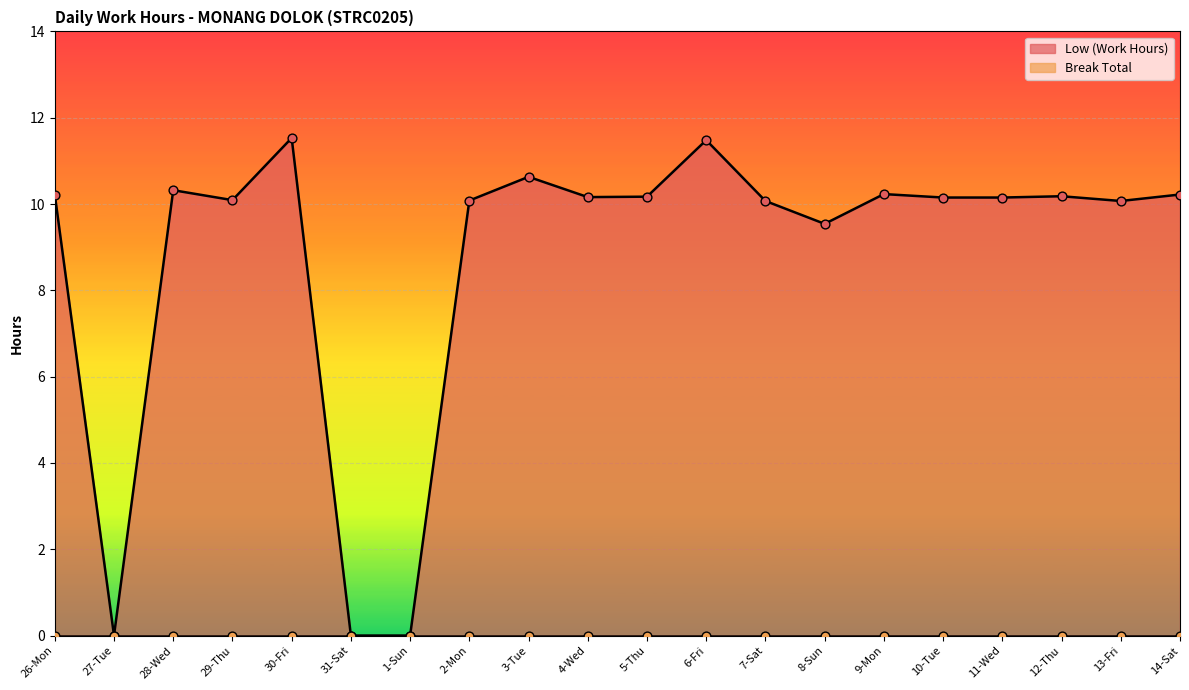

Between 13-Fri and 1-Sun, which is larger?

13-Fri